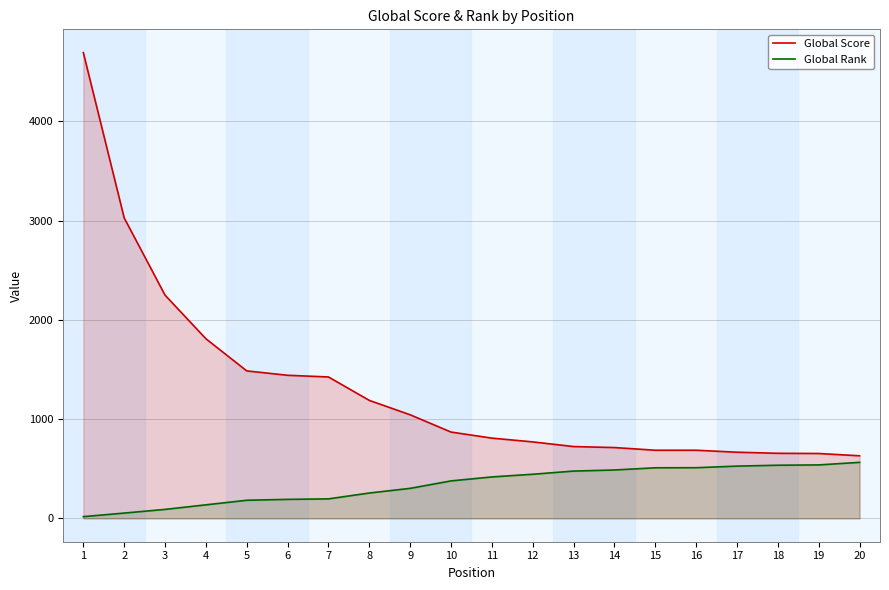

What are all the series names shown in the legend?

Global Score, Global Rank